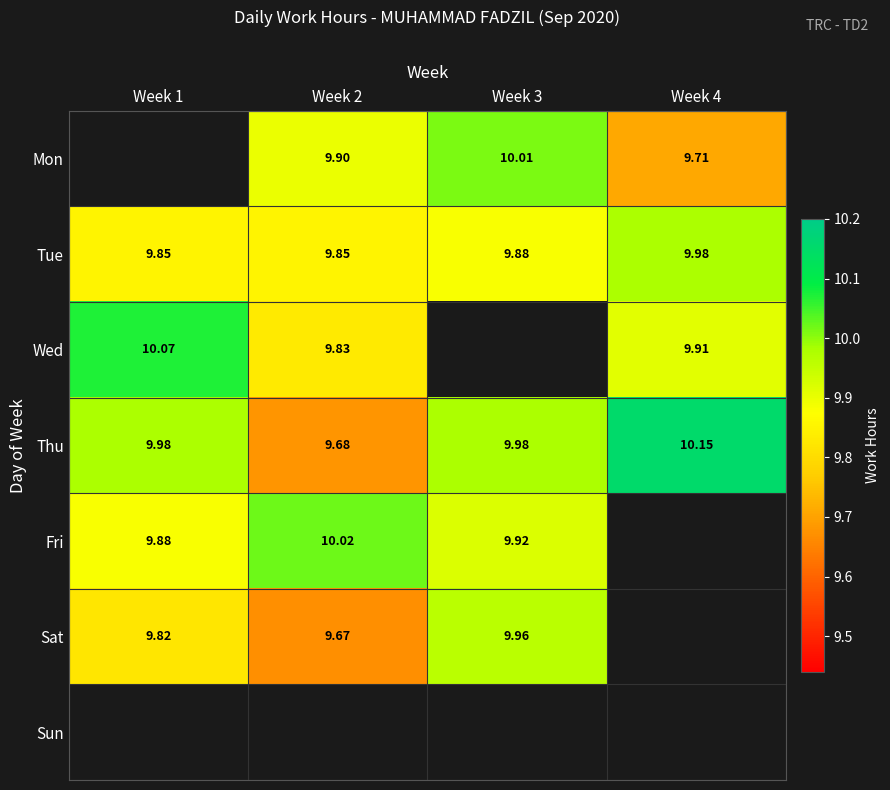

How many values in the Sat series exceed 9?

3